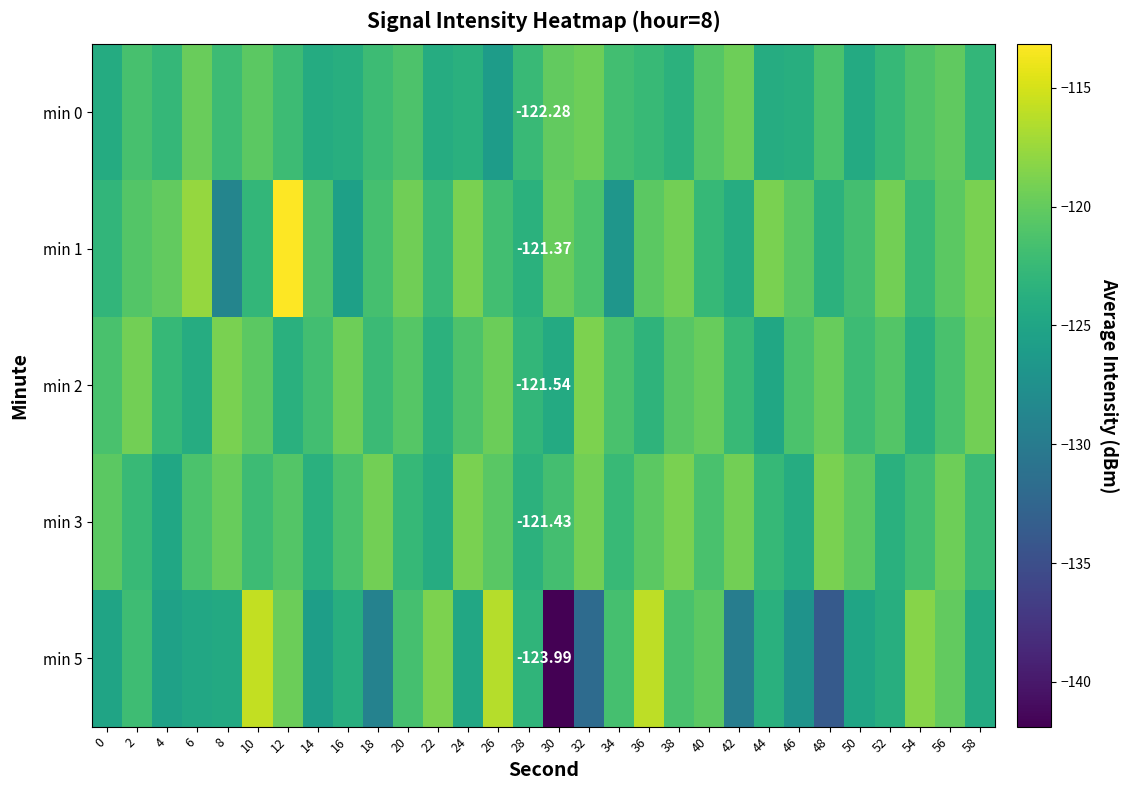

What is the smallest value displayed?

-141.9